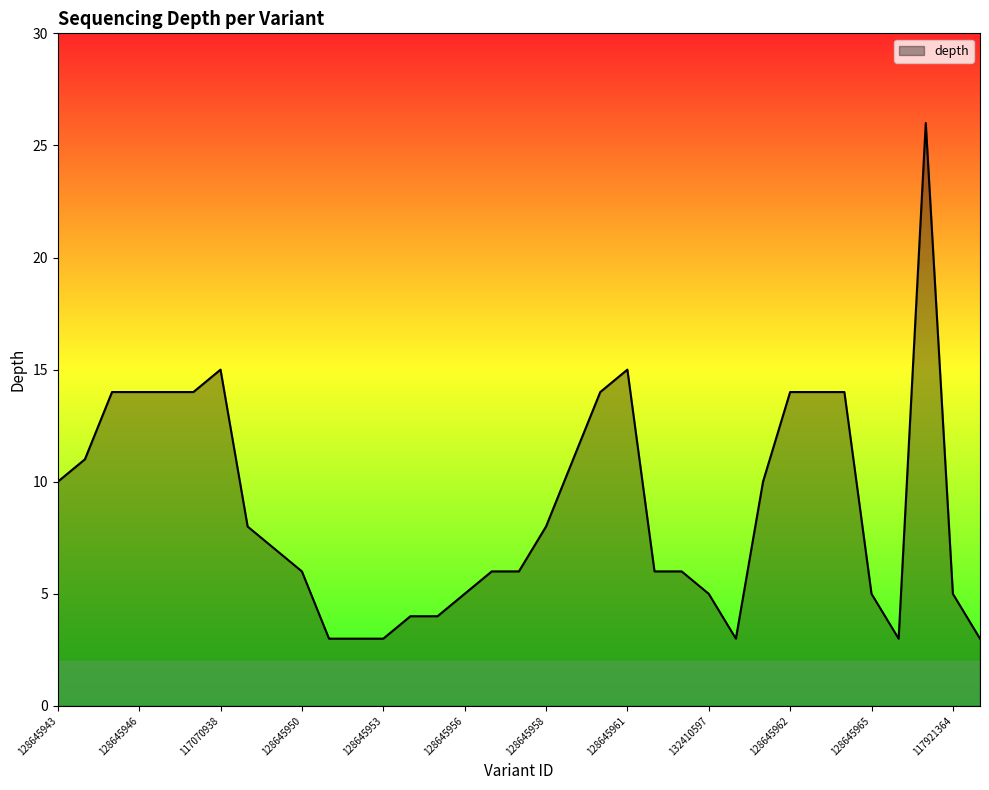

What is the minimum value shown in the chart?

3